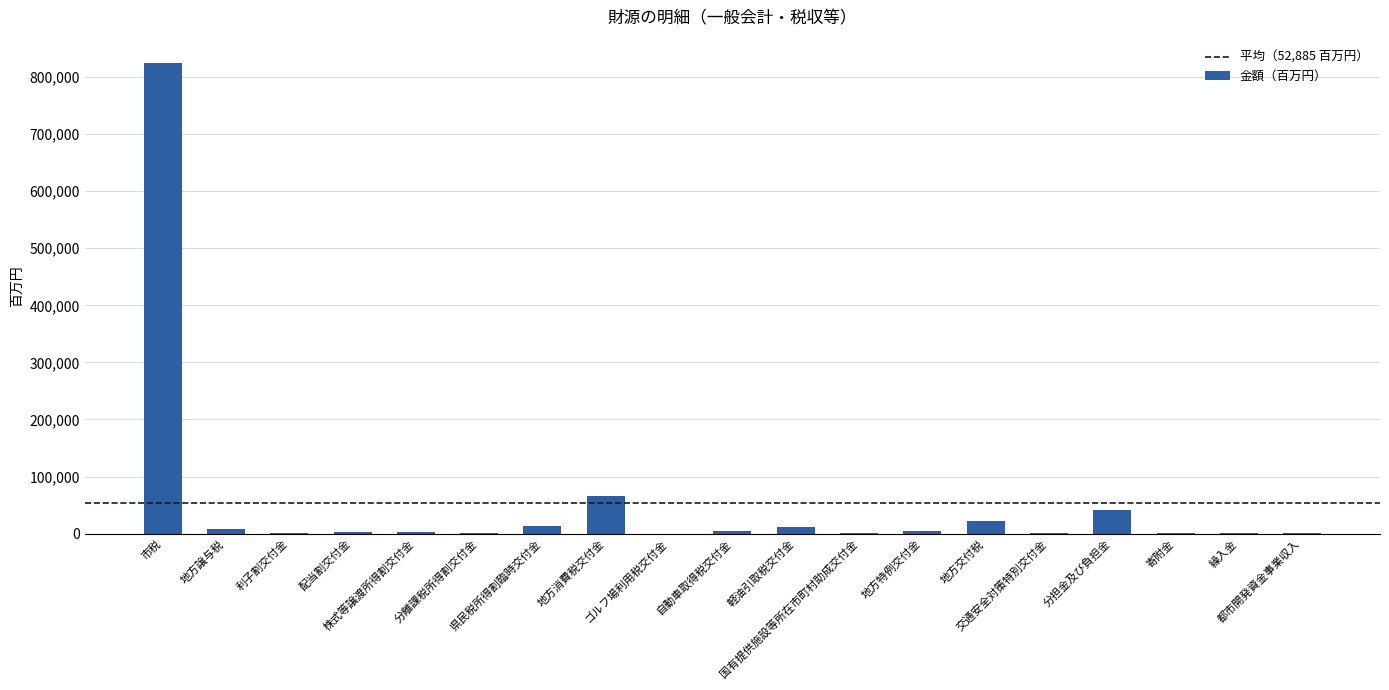

What is the maximum value shown in the chart?

824111